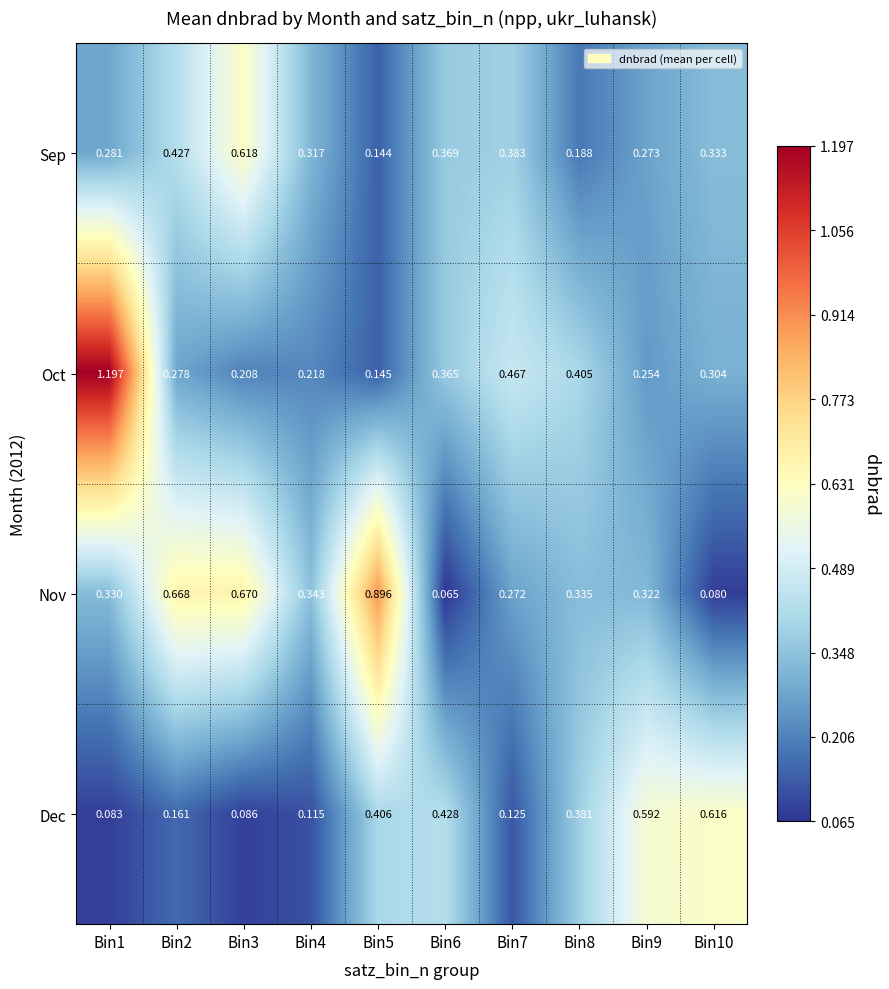

Rank the series by their maximum value, from highest to lowest.

Oct, Nov, Sep, Dec